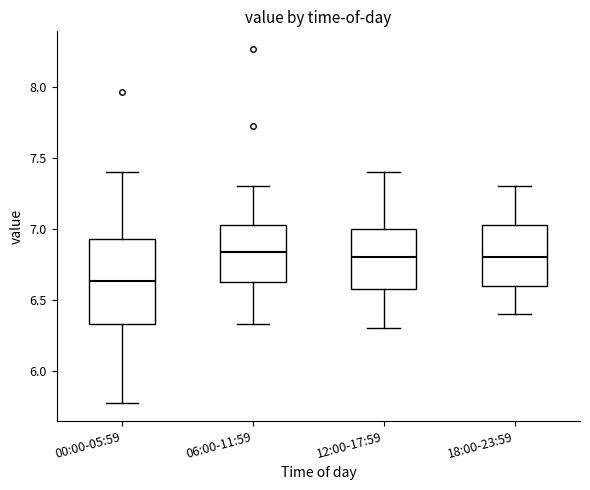

Comparing the boxes themselves (not the whiskers), which one is the tallest?

00:00-05:59